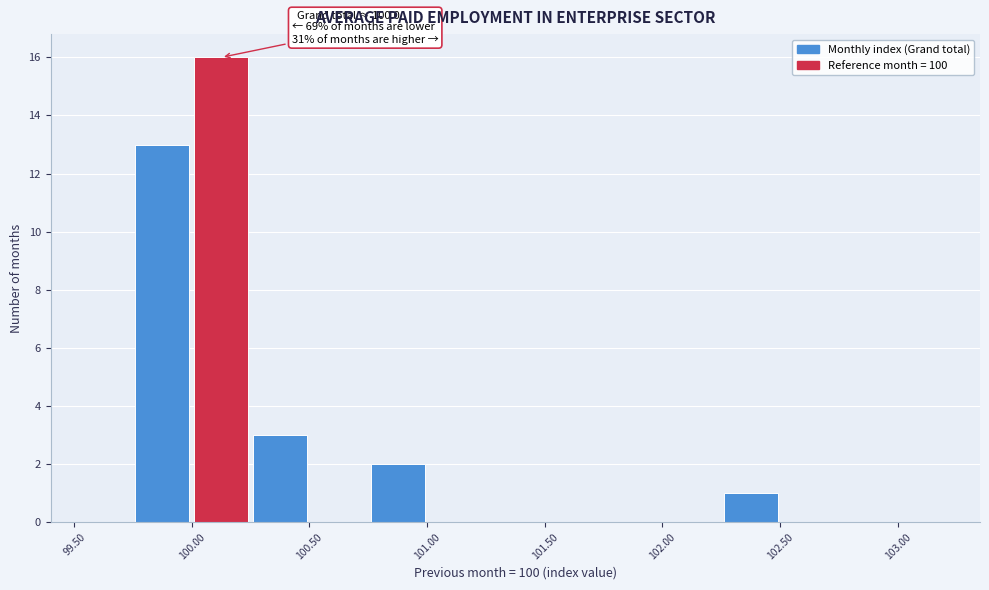

Which range on the x-axis has the tallest bar?

100.00 to 100.25